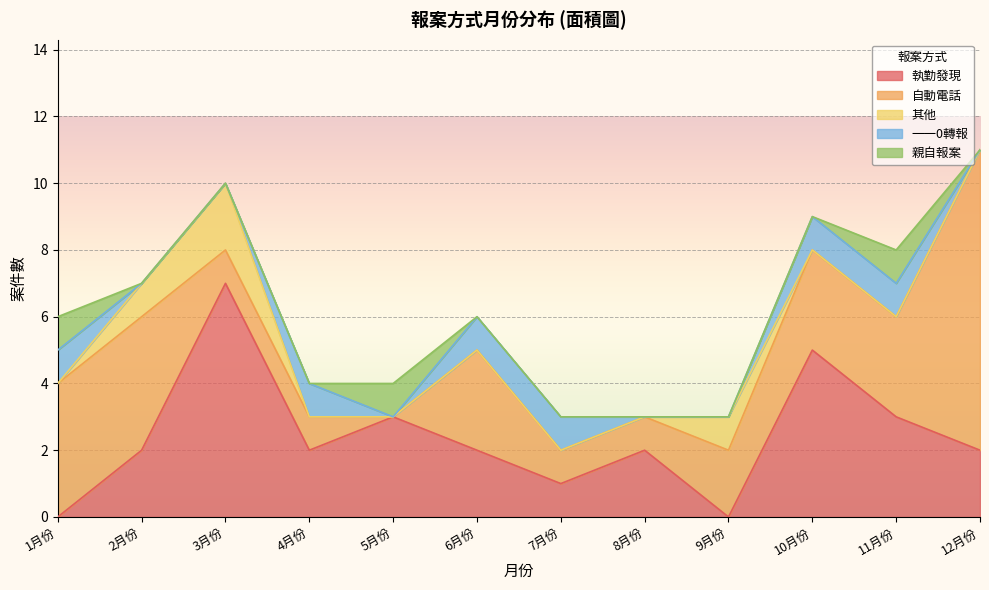

What are all the series names shown in the legend?

執勤發現, 自動電話, 其他, 一一0轉報, 親自報案